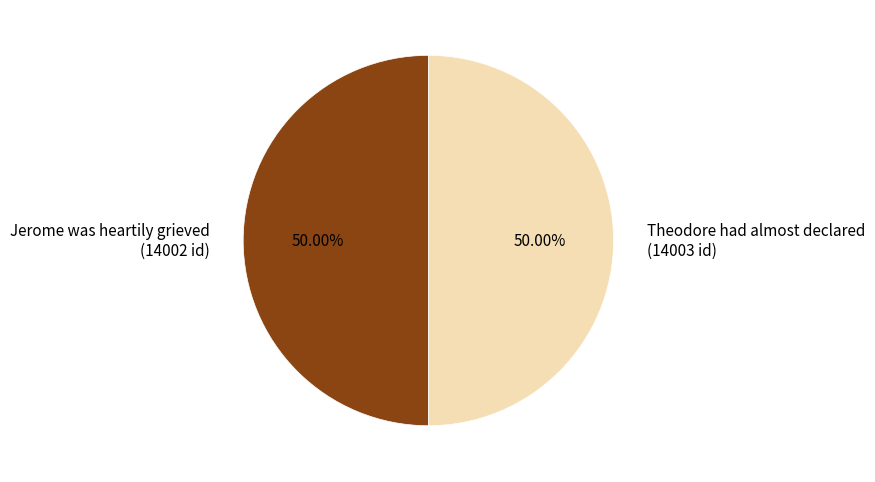

Approximately how many times larger is the value at Theodore had almost declared compared to Jerome was heartily grieved?

1.0